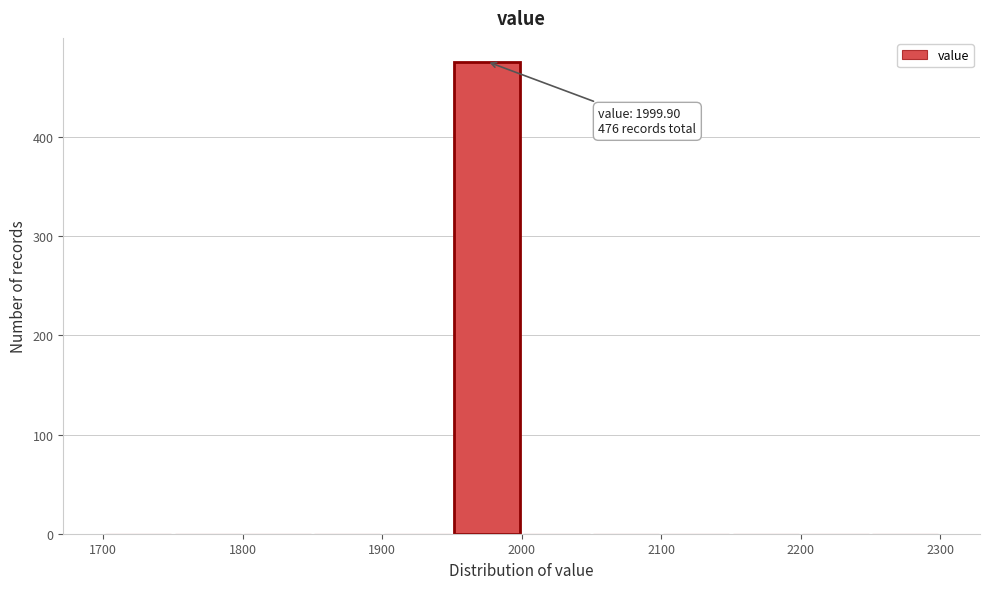

Which range on the x-axis has the tallest bar?

1950 to 2000